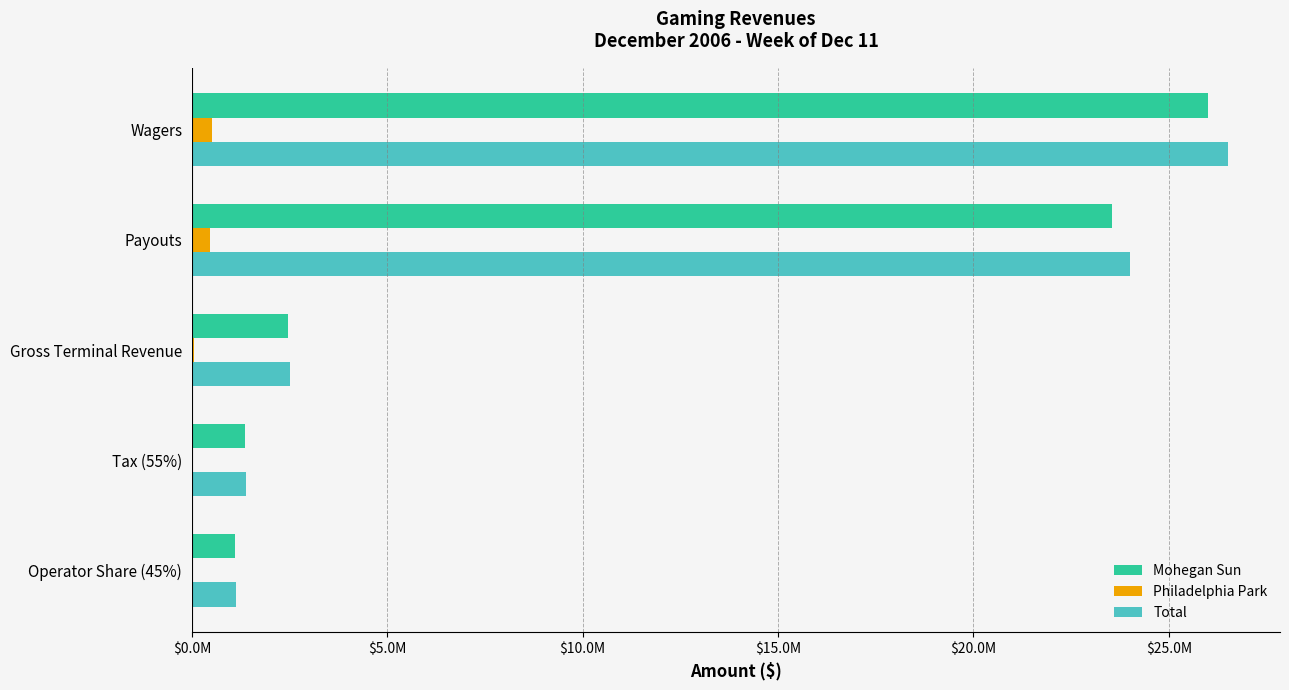

Does the chart contain stacked bars?

No